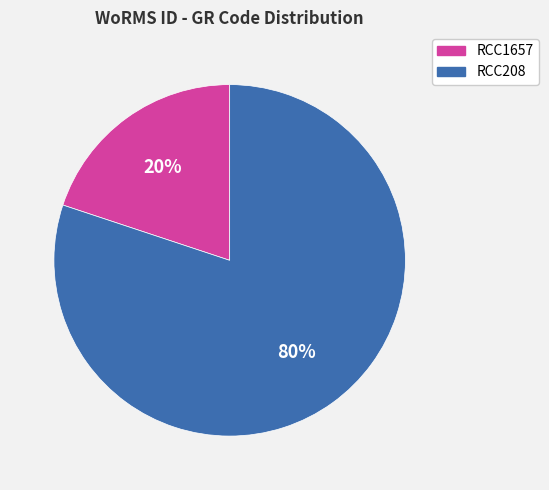

Does RCC1657 account for over 50% of the chart?

No